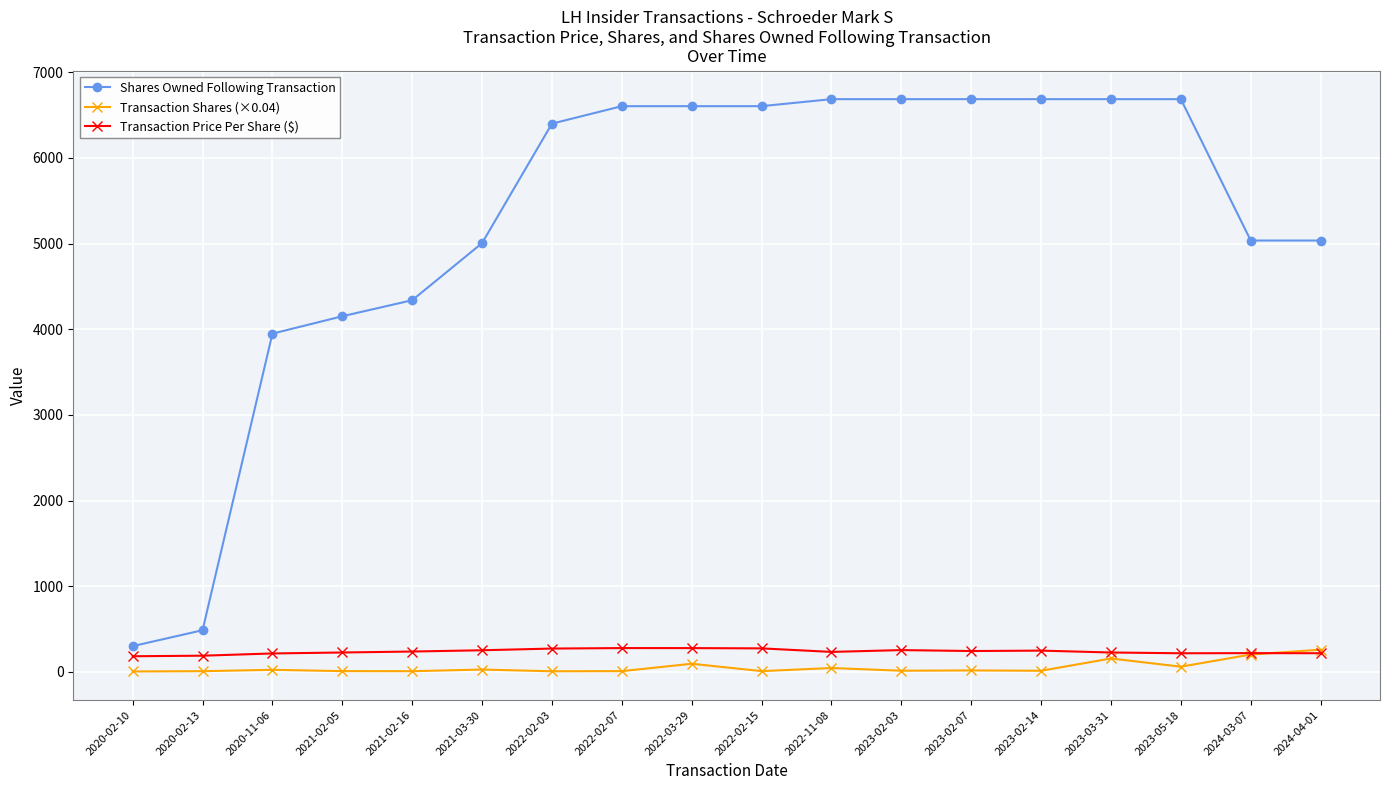

How many categories are shown in the chart?

18